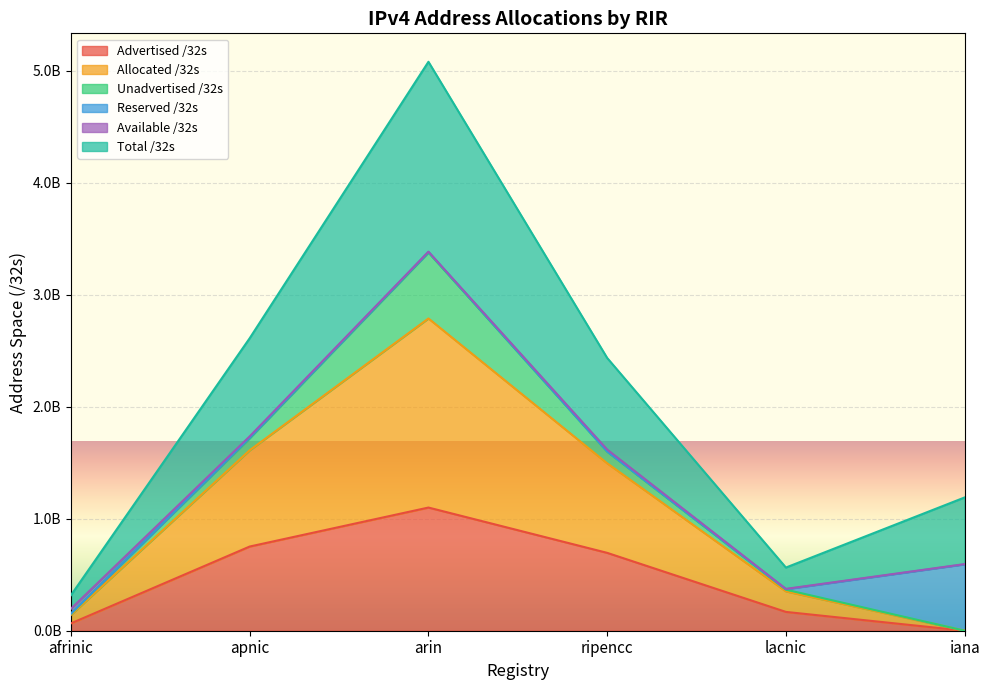

Does the chart display data point markers on the line(s)?

No